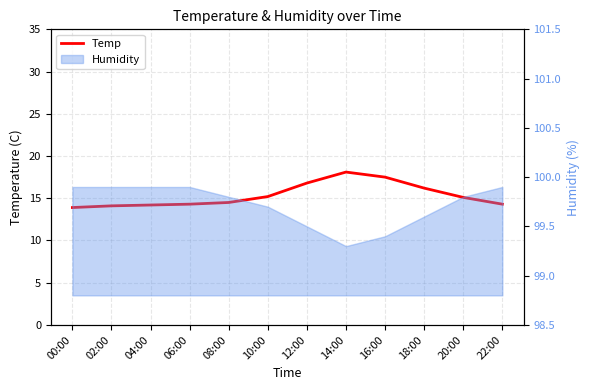

Rank the categories by value from lowest to highest.

00:00, 02:00, 04:00, 06:00, 22:00, 08:00, 20:00, 10:00, 18:00, 12:00, 16:00, 14:00